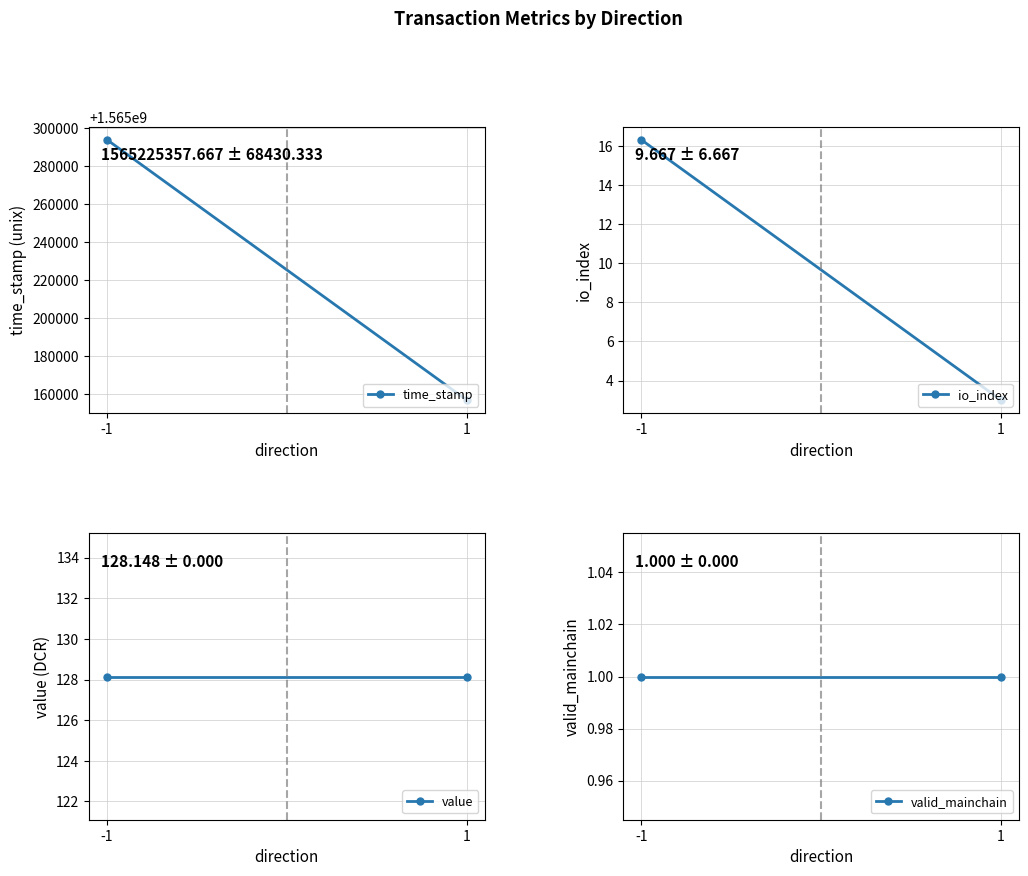

Reading left to right, transcribe all the data shown in this chart.

time_stamp: 1565293788.0	1565156927.3
io_index: 16.3	3.0
value: 128.1	128.1
valid_mainchain: 1.0	1.0